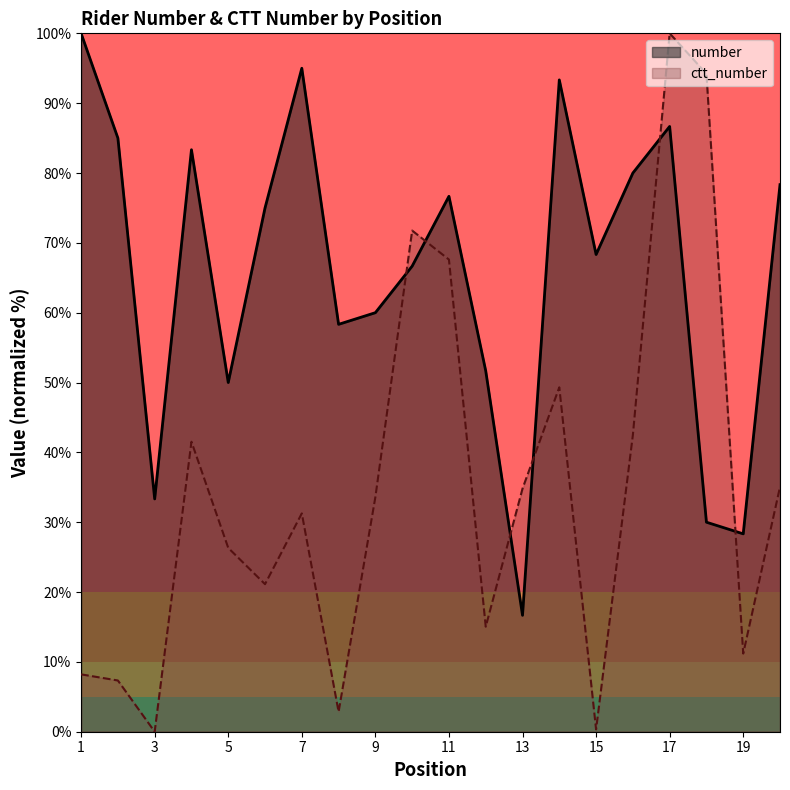

What is the approximate value of number at 17?

86.7